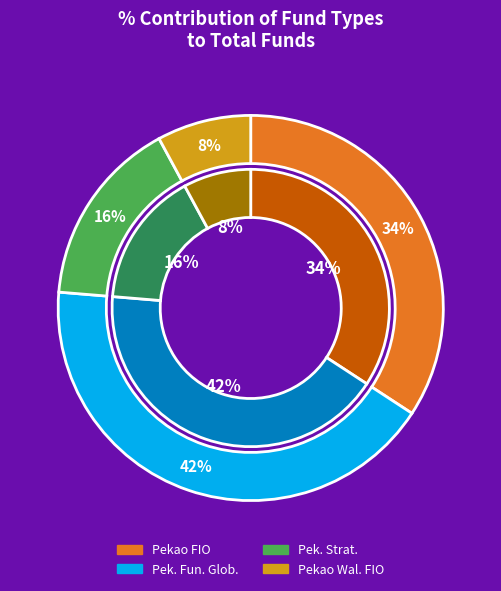

Does any single category account for the majority?

No